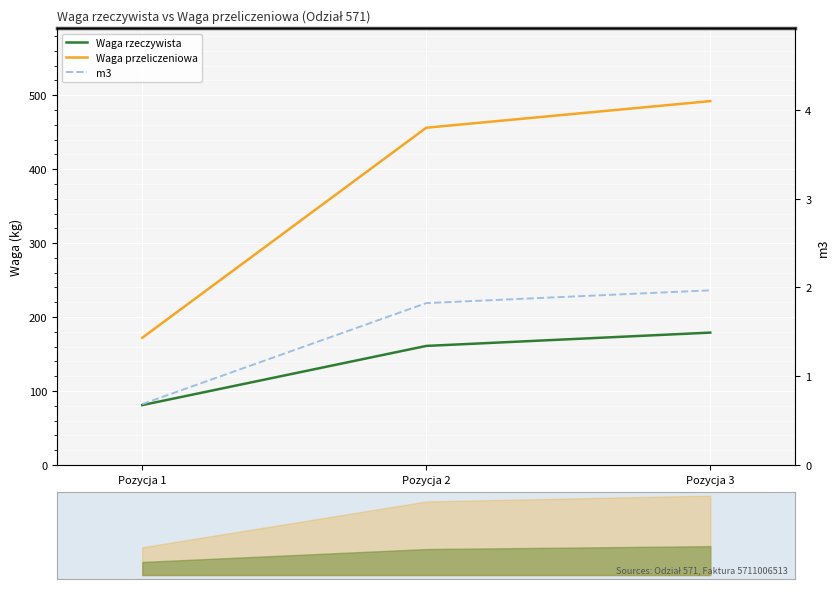

At Pozycja 2, list the series in order from largest to smallest.

Waga przeliczeniowa, Waga rzeczywista, m3